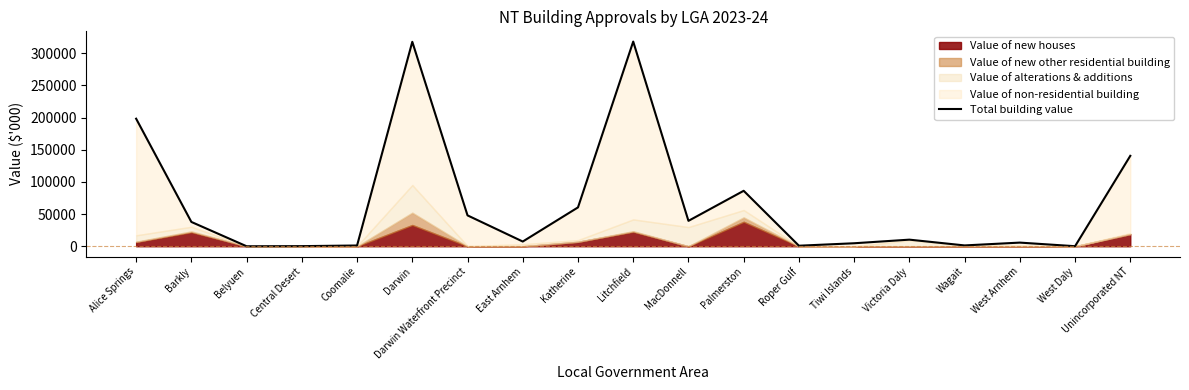

Does the chart display data point markers on the line(s)?

No